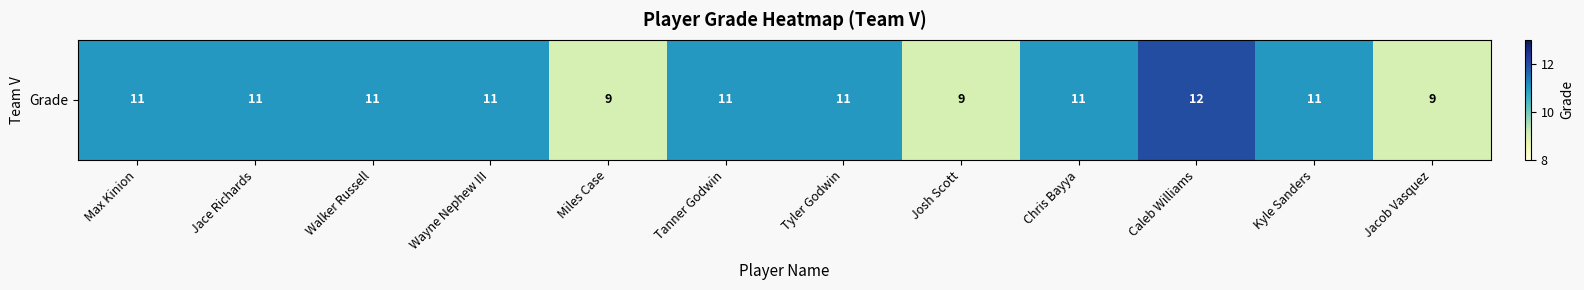

At which label is the value closest to 10?

Max Kinion